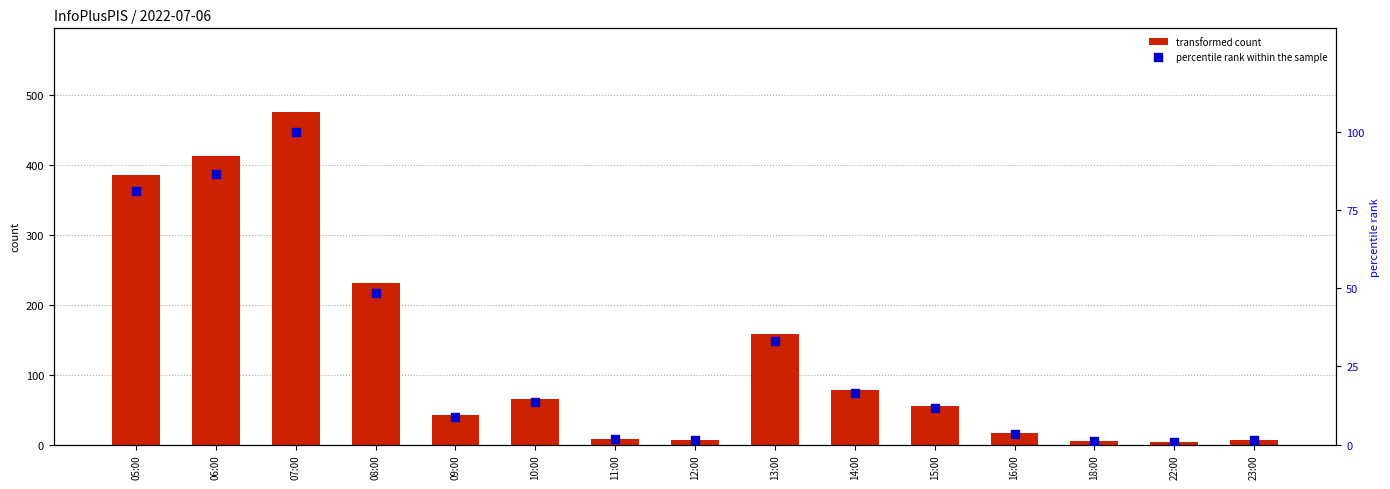

Which series has the widest spread of Y values?

transformed count